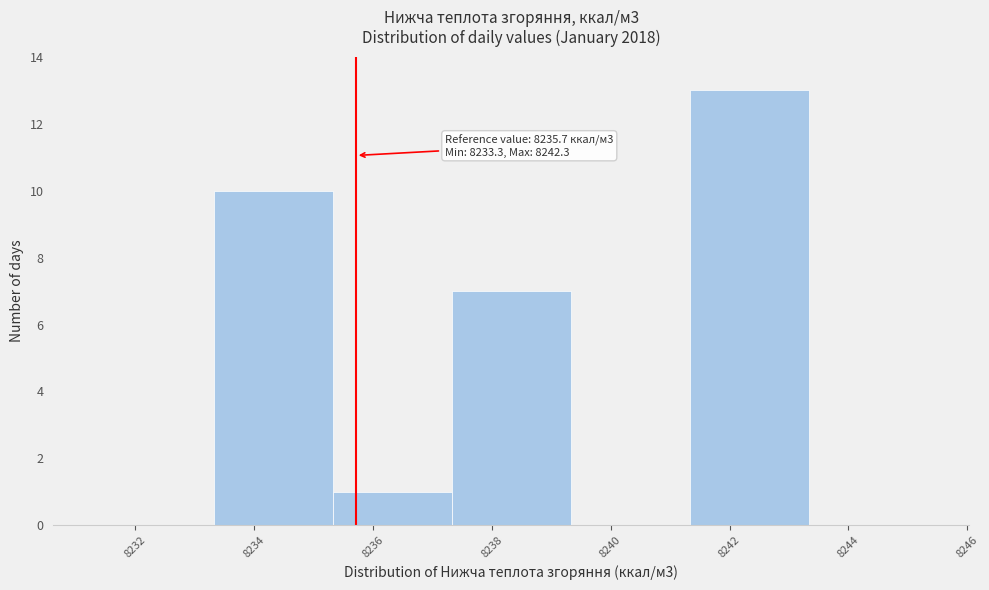

Which range on the x-axis has the tallest bar?

8241.4 to 8243.4